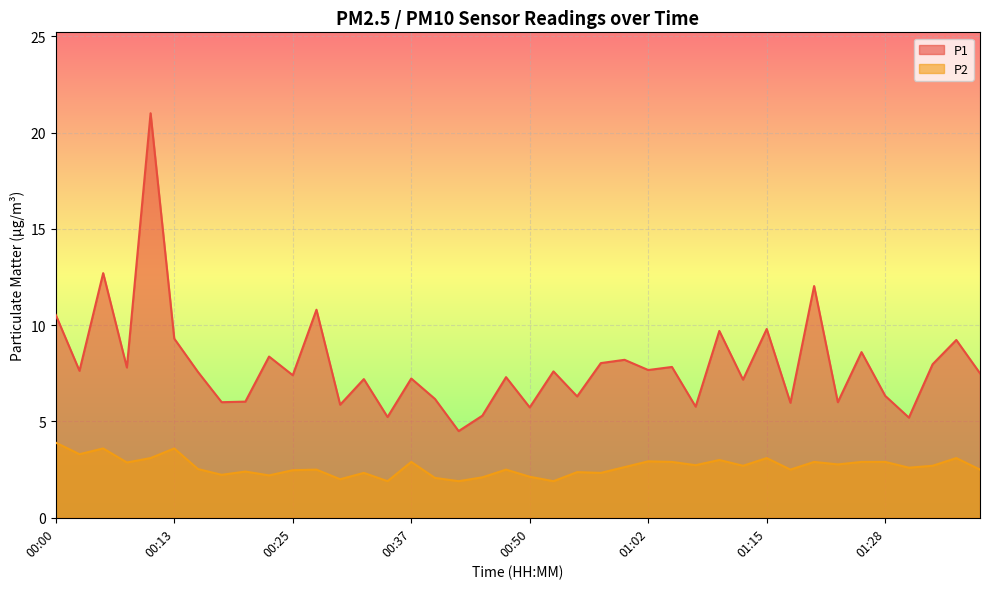

What is the label of the 8th point from the right?

01:20